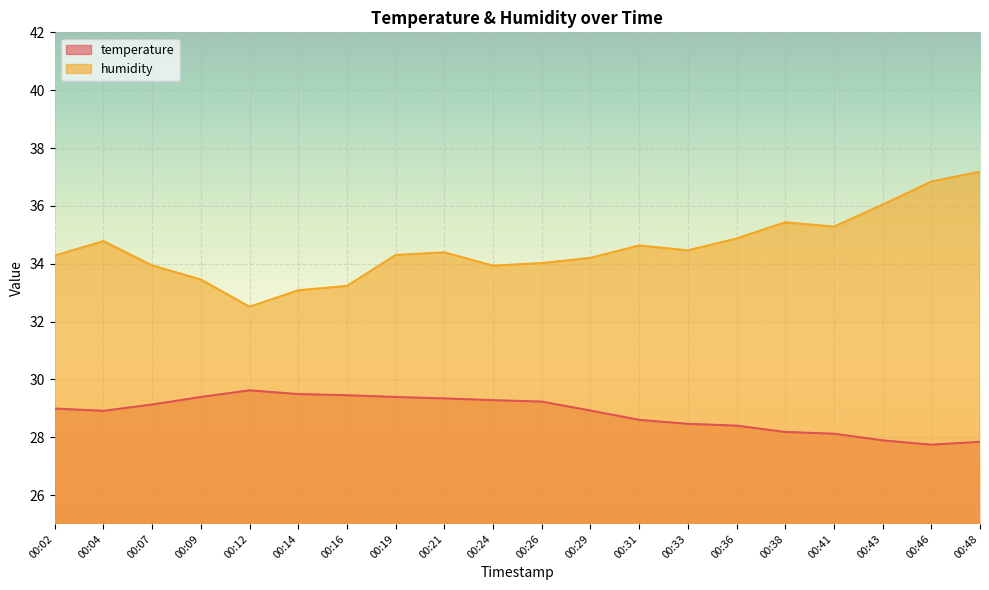

What is the difference between the maximum and minimum values in the temperature series?

1.9